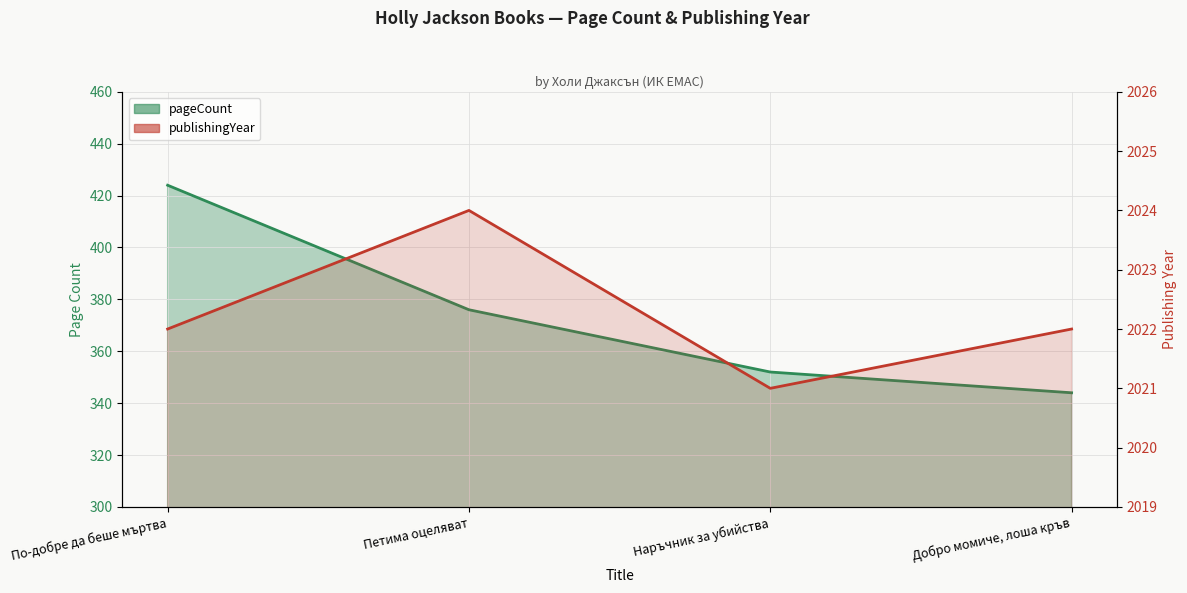

Count the number of data series in this chart.

2